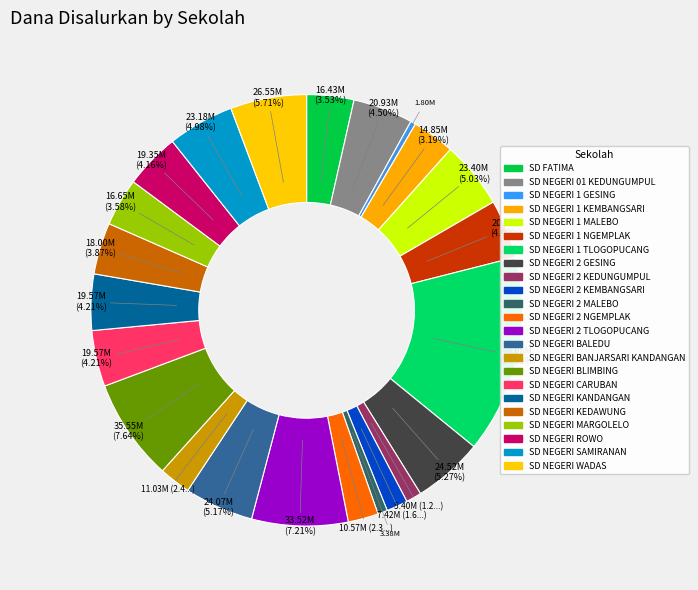

How many segments does this pie chart have?

23